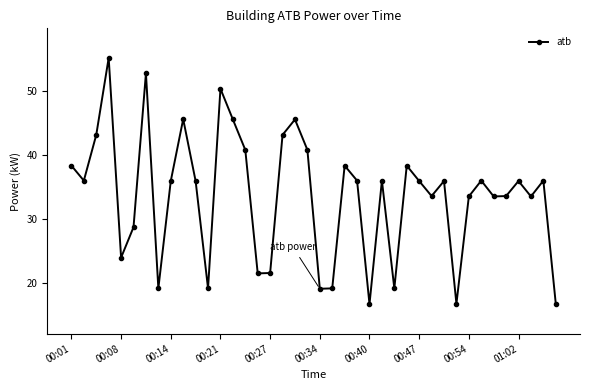

True or false: there are more than 2 points higher than both neighbors.

True